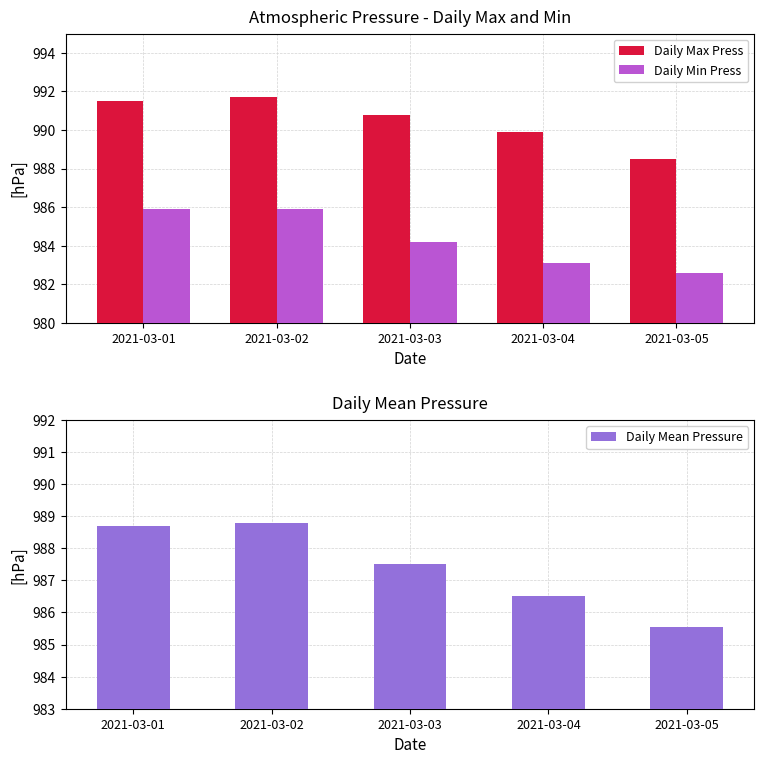

What is the maximum value for Daily Max Press?

991.7